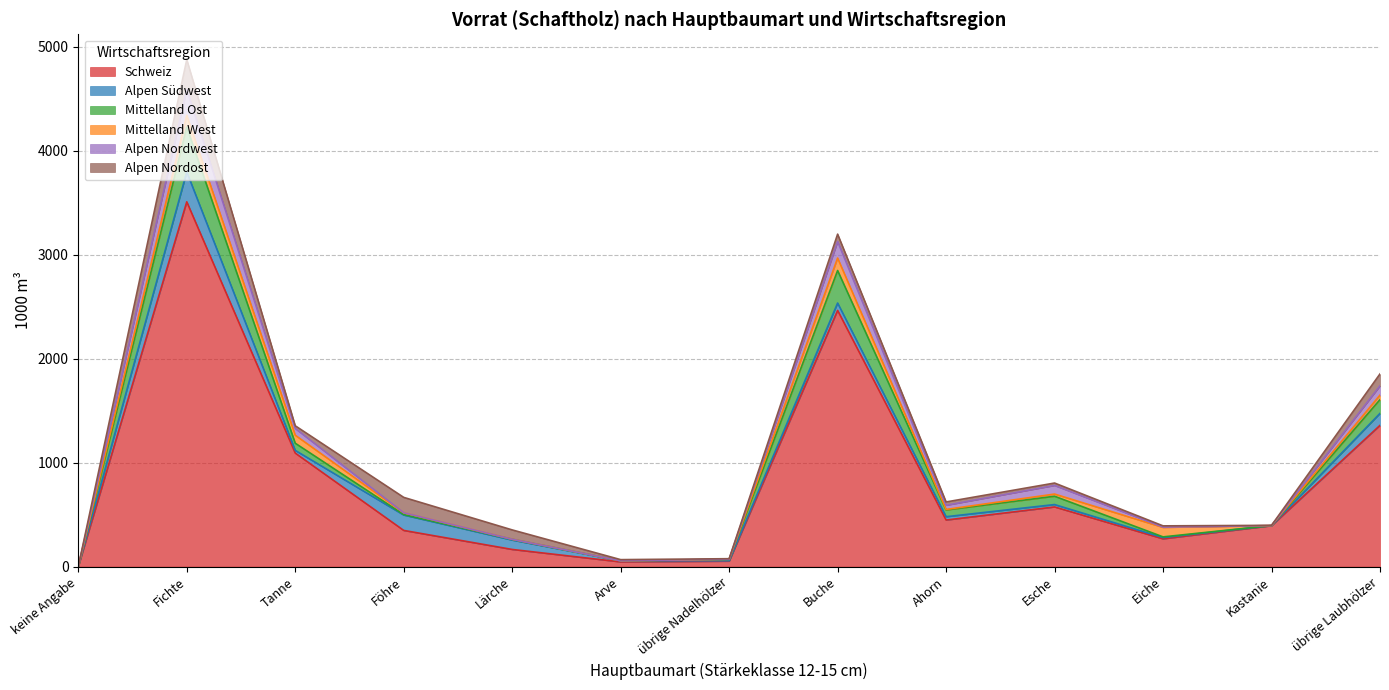

Does the chart display data point markers on the line(s)?

No